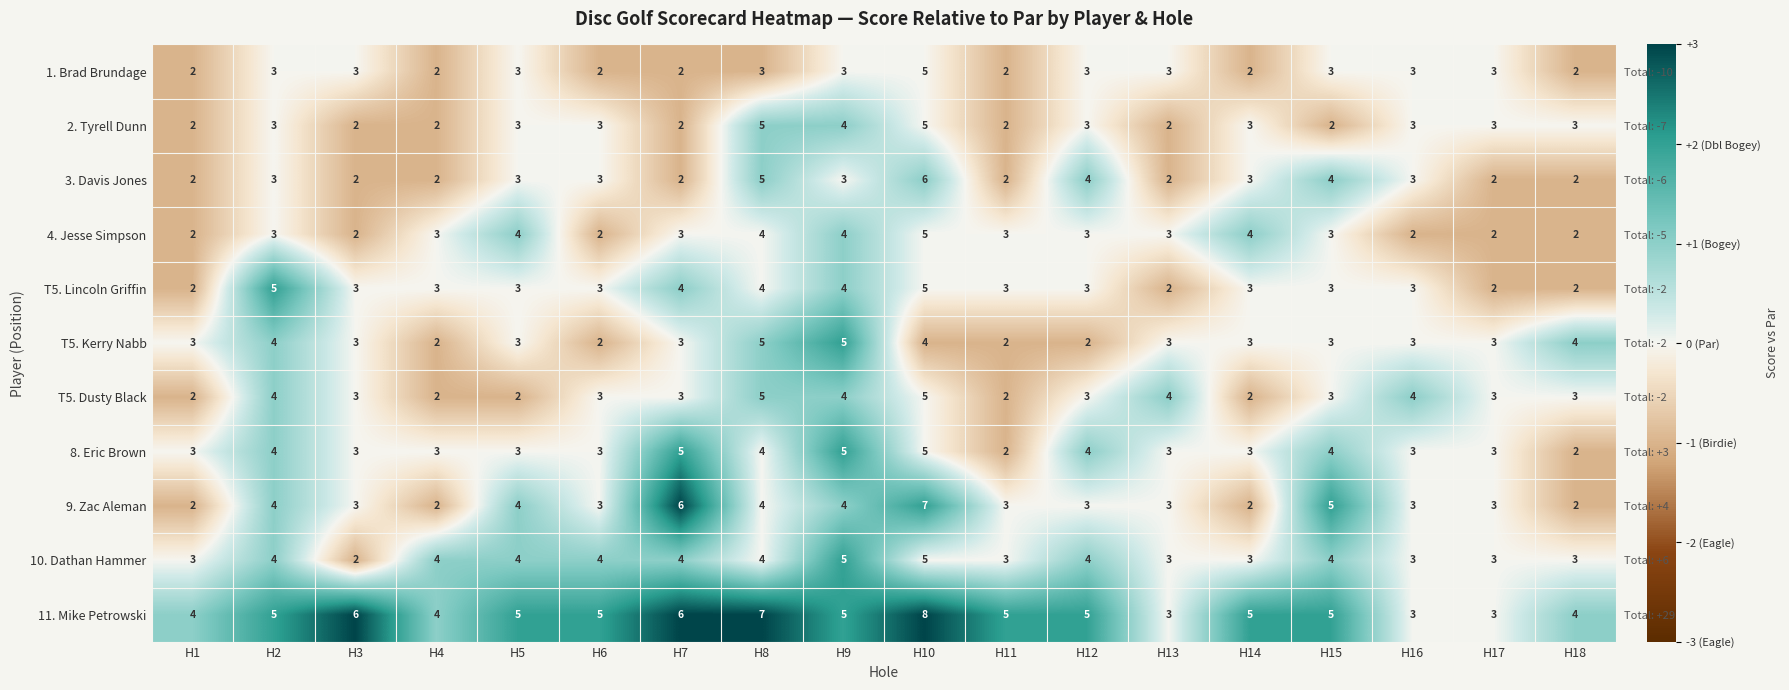

Which has a higher value, H16 or H17?

H16